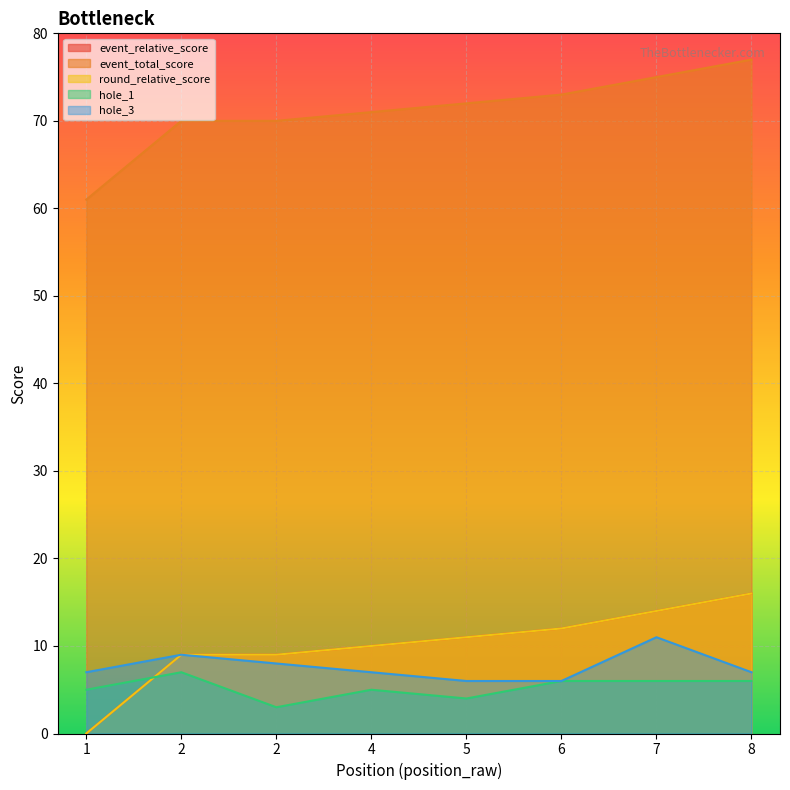

Which series has the largest total across all categories?

event_total_score